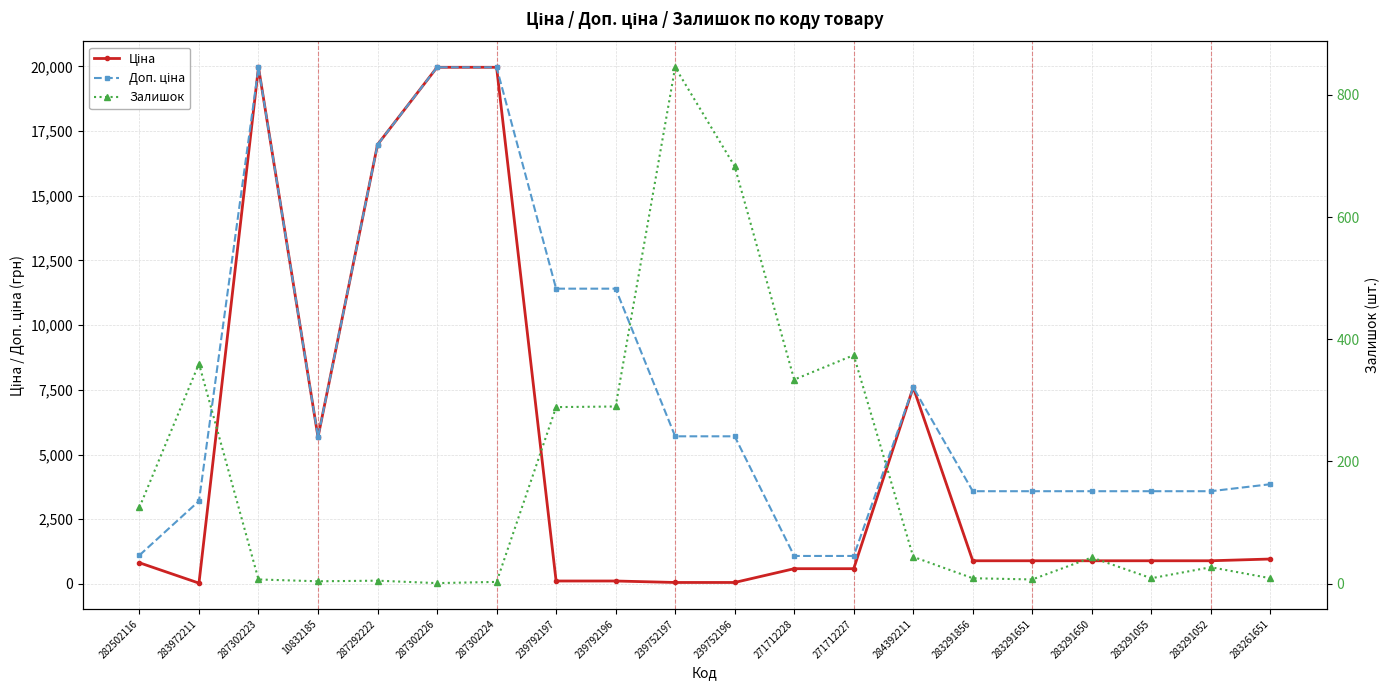

What is the sum of all Залишок values?

3468.0